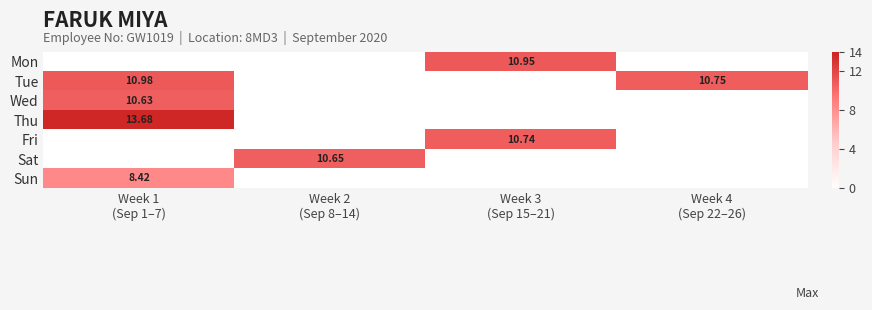

Is it true that Sun equals 5.3 at Week 4 (Sep 22–26)?

False